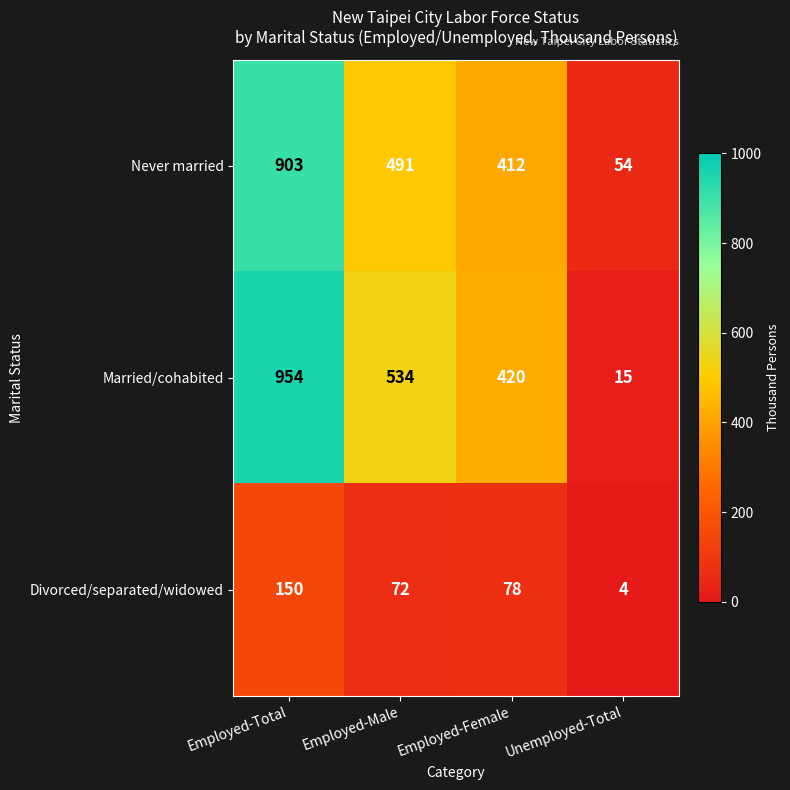

Read the Married/cohabited value at Employed-Total, to the nearest 100.

1000